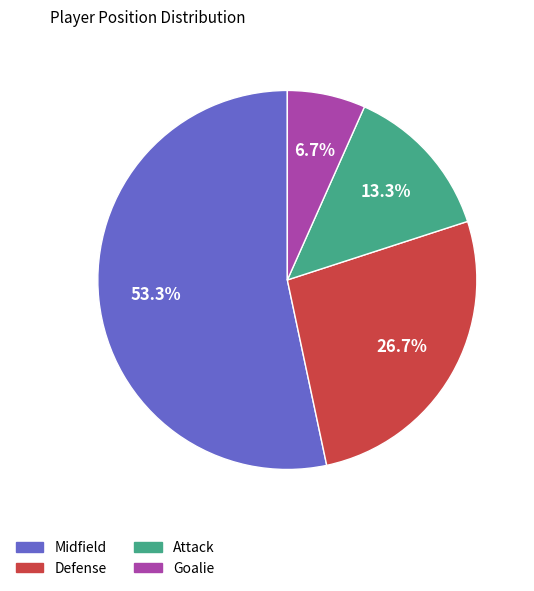

Combined, do Attack and Goalie account for over 50%?

No